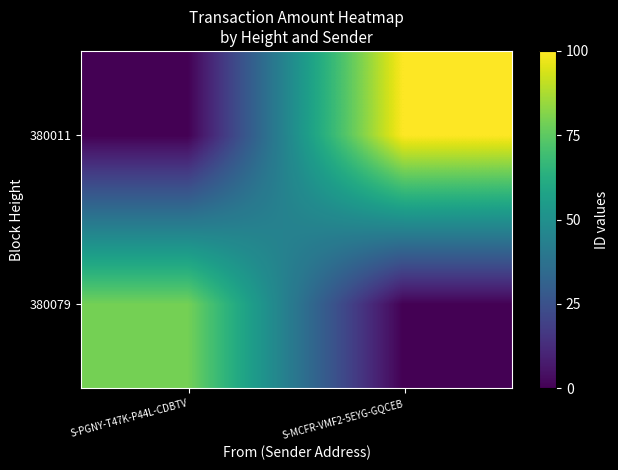

Reading left to right, transcribe all the data shown in this chart.

380079: S-PGNY-T47K-P44L-CDBTV=0.8	S-MCFR-VMF2-5EYG-GQCEB=0.0
380011: S-PGNY-T47K-P44L-CDBTV=0.0	S-MCFR-VMF2-5EYG-GQCEB=1.0